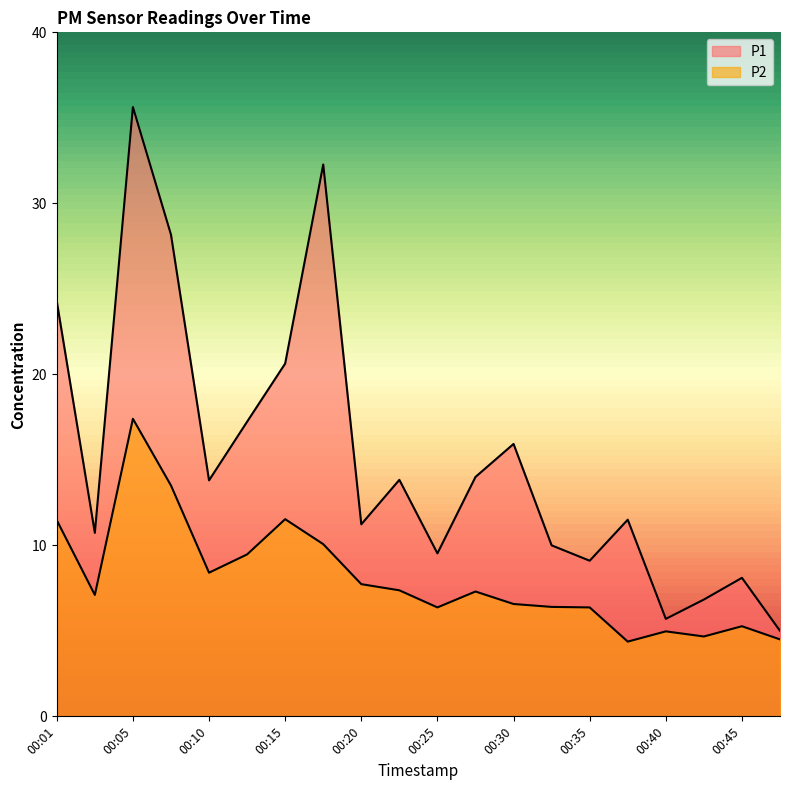

Does the chart have visible grid lines?

No